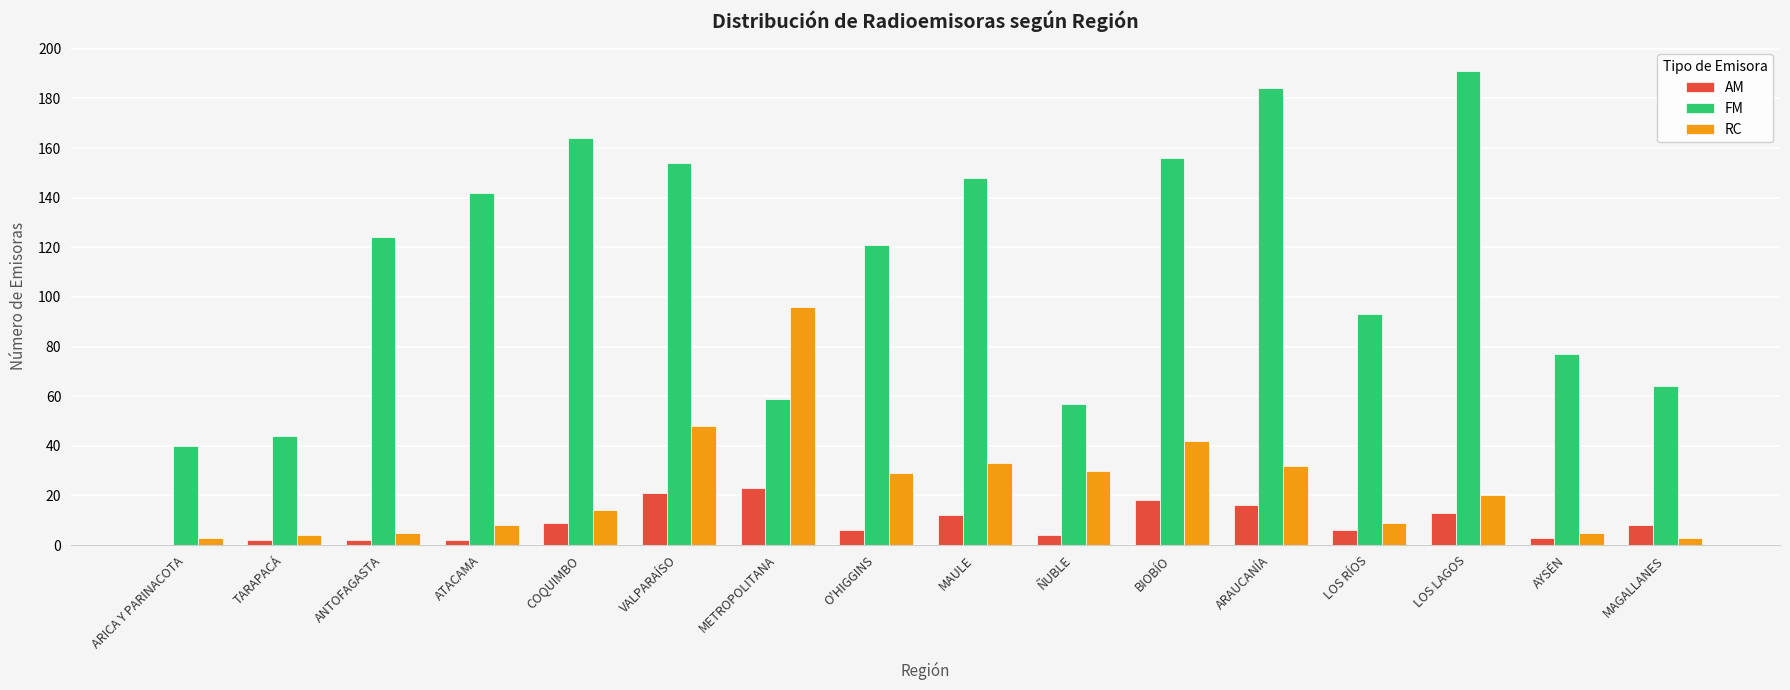

How many series are shown in this chart?

3